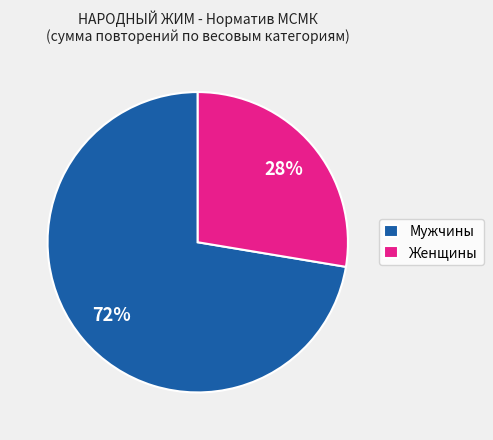

Between Женщины and Мужчины, which is larger?

Мужчины